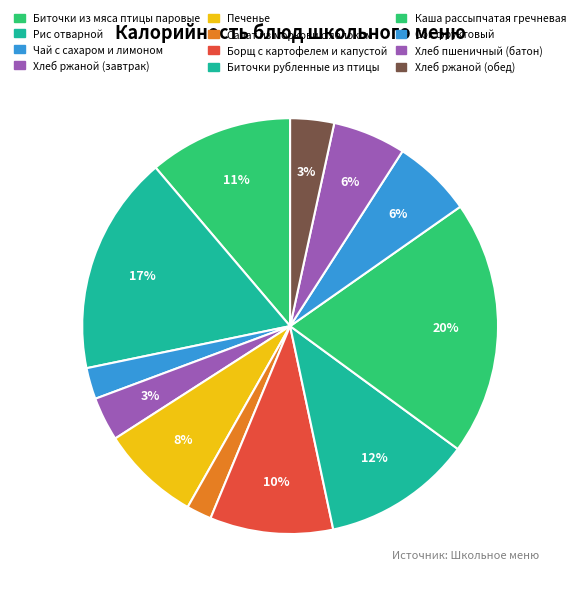

True or false: Каша рассыпчатая гречневая accounts for 9% of the total.

False